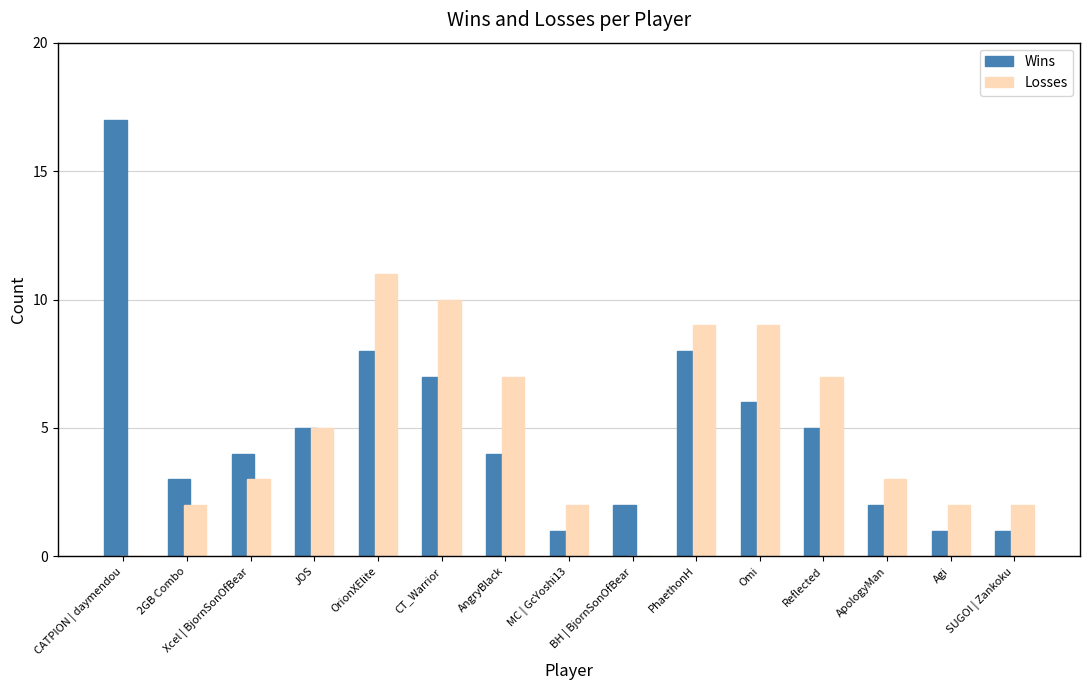

What is the sum of all Wins values?

74